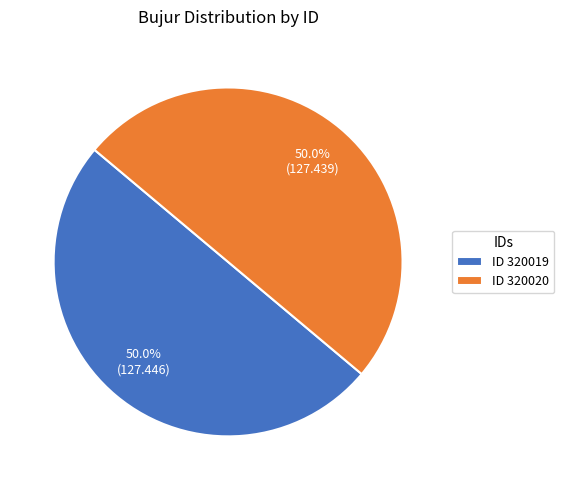

To the nearest percent, what is the average slice percentage?

50%